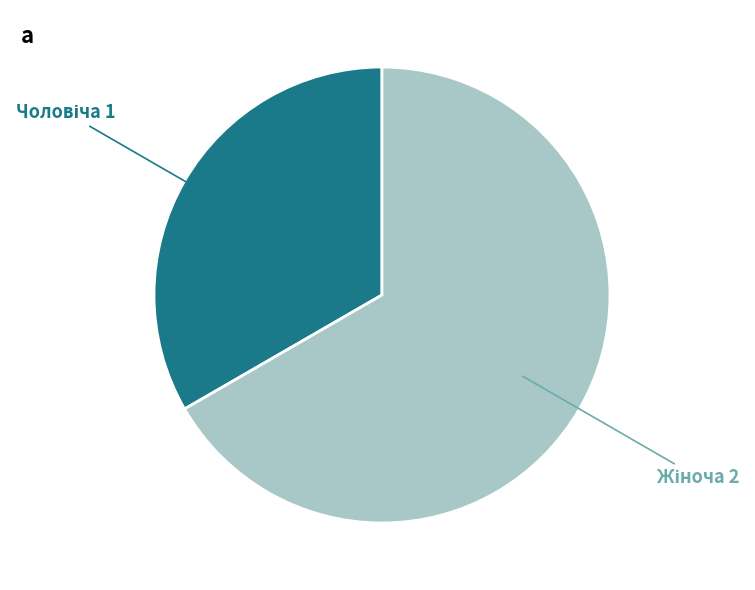

Is there a majority slice in this chart?

Yes